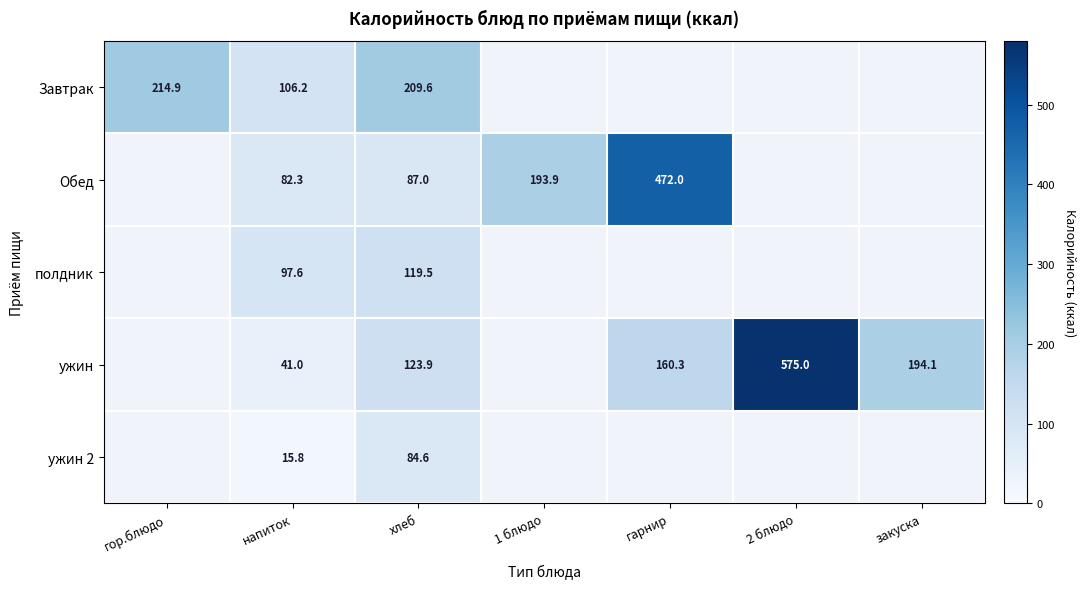

What is the sum of the ужин 2 values at хлеб and напиток?

100.4